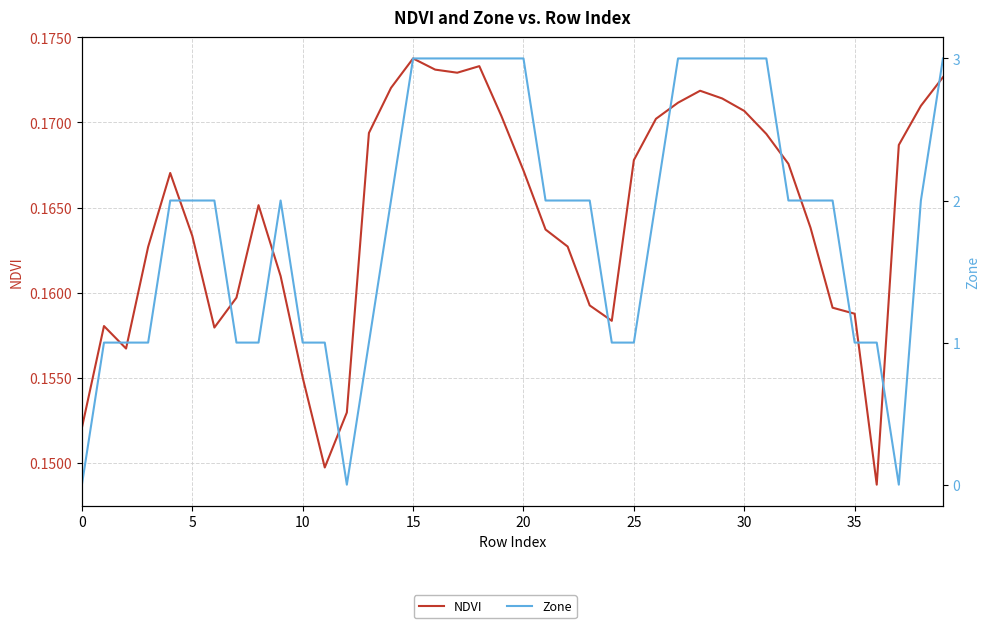

Does the chart display data point markers on the line(s)?

No